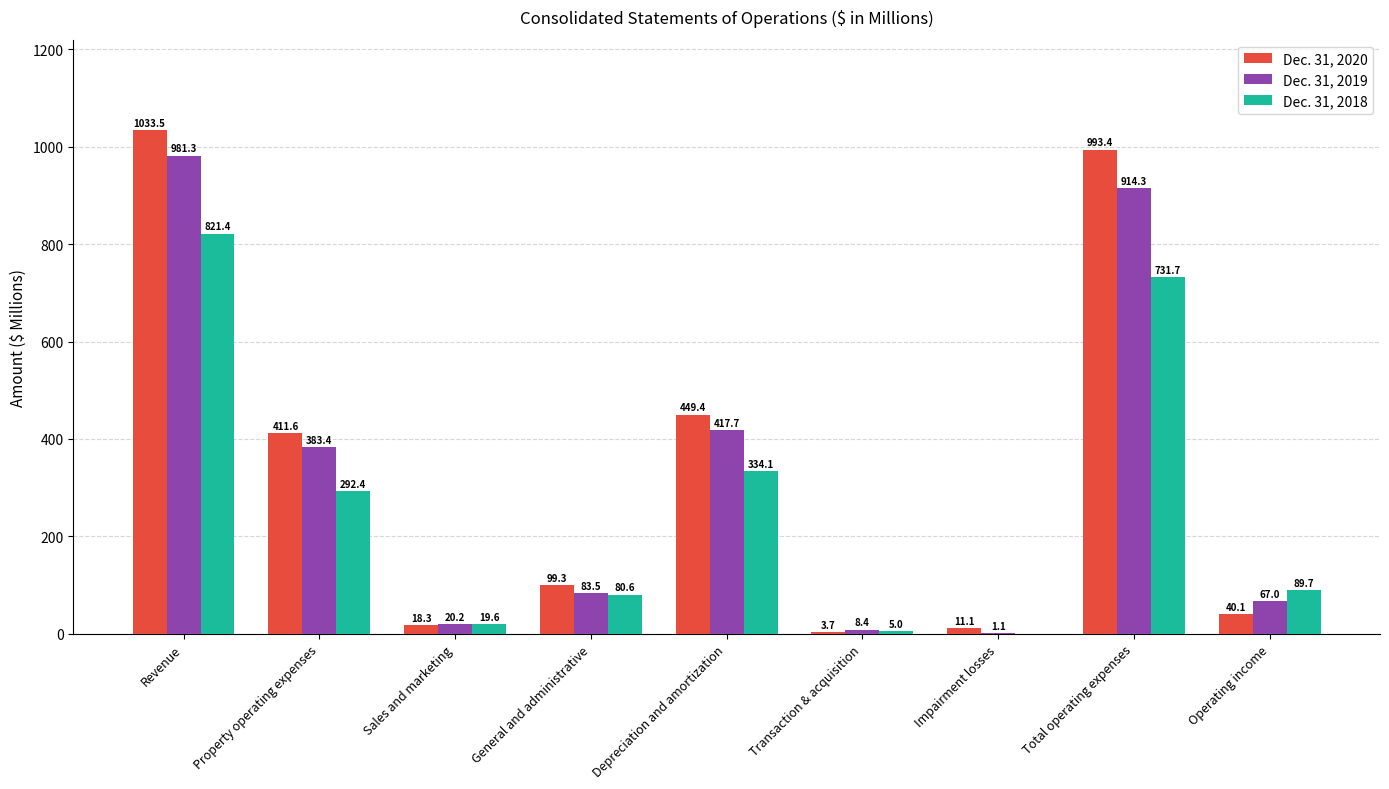

Reading left to right, transcribe all the data shown in this chart.

Dec. 31, 2020: 1033.5	411.6	18.3	99.3	449.4	3.7	11.1	993.4	40.1
Dec. 31, 2019: 981.3	383.4	20.2	83.5	417.7	8.4	1.1	914.3	67.0
Dec. 31, 2018: 821.4	292.4	19.6	80.6	334.1	5.0	0.0	731.7	89.7